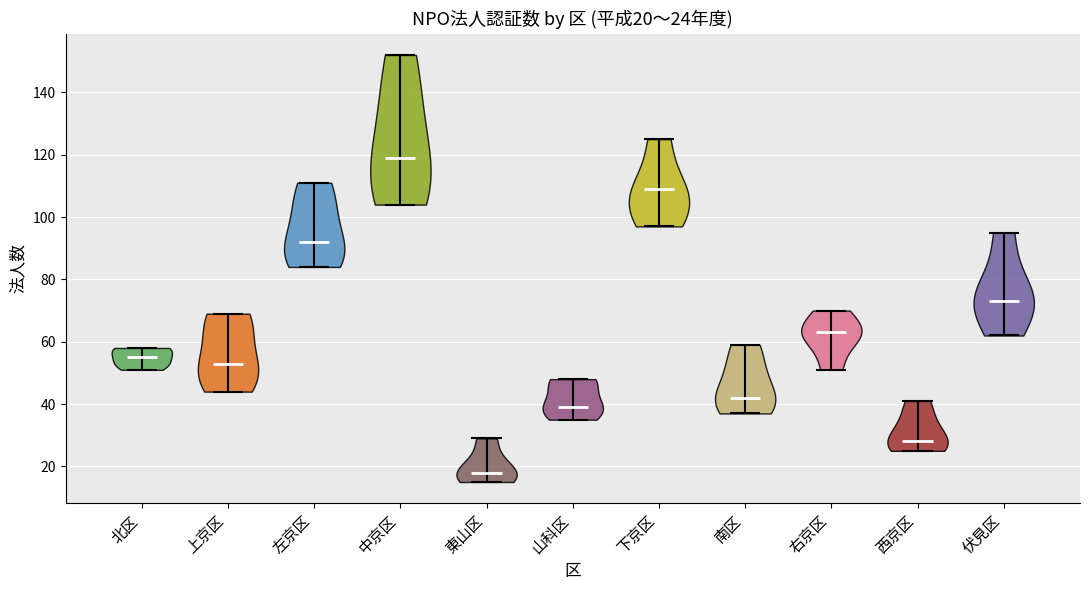

Which violin has the highest median line?

中京区